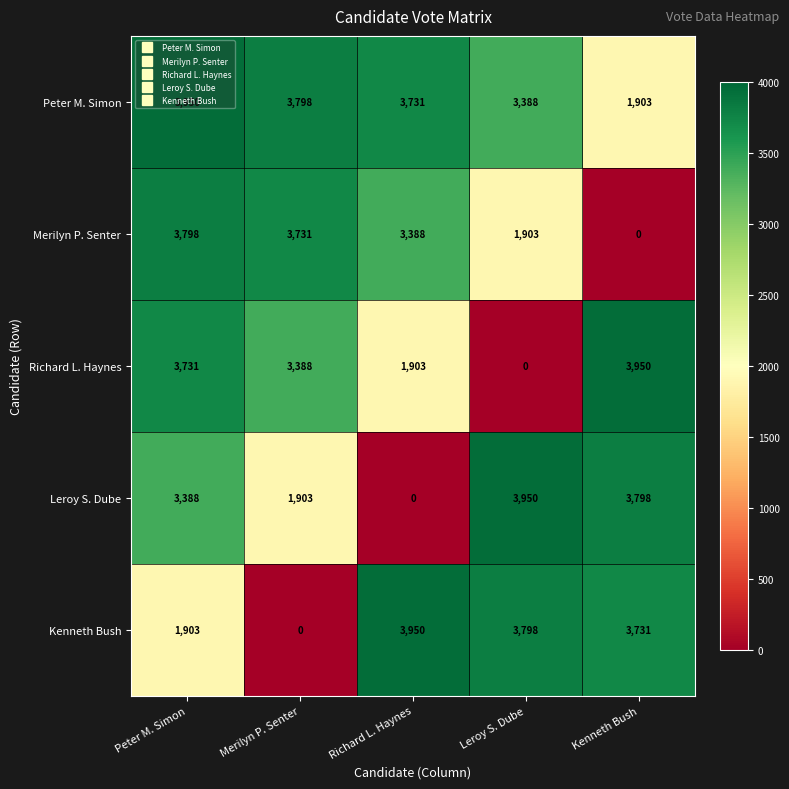

What is the lowest value of the Peter M. Simon series?

1903